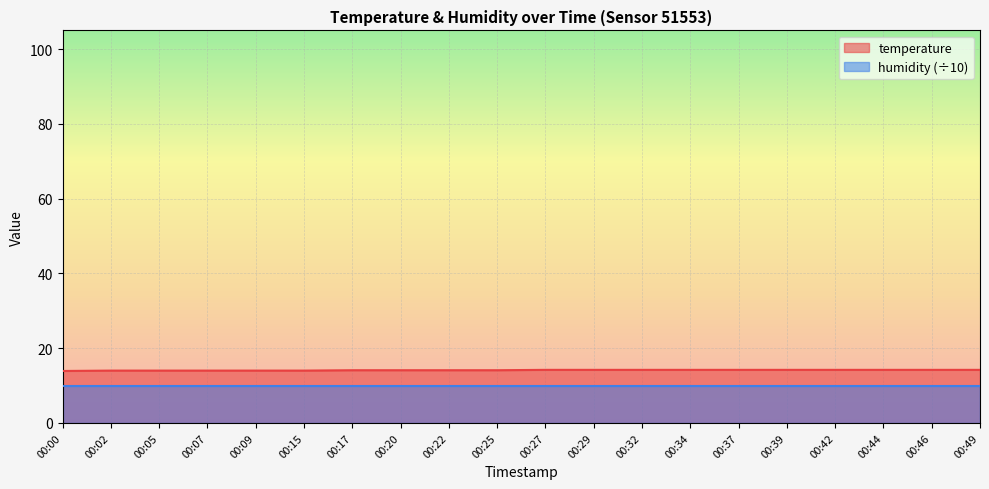

List the labels in order of value, smallest first.

00:00, 00:02, 00:05, 00:07, 00:09, 00:15, 00:17, 00:20, 00:22, 00:25, 00:27, 00:29, 00:32, 00:34, 00:37, 00:39, 00:42, 00:44, 00:46, 00:49